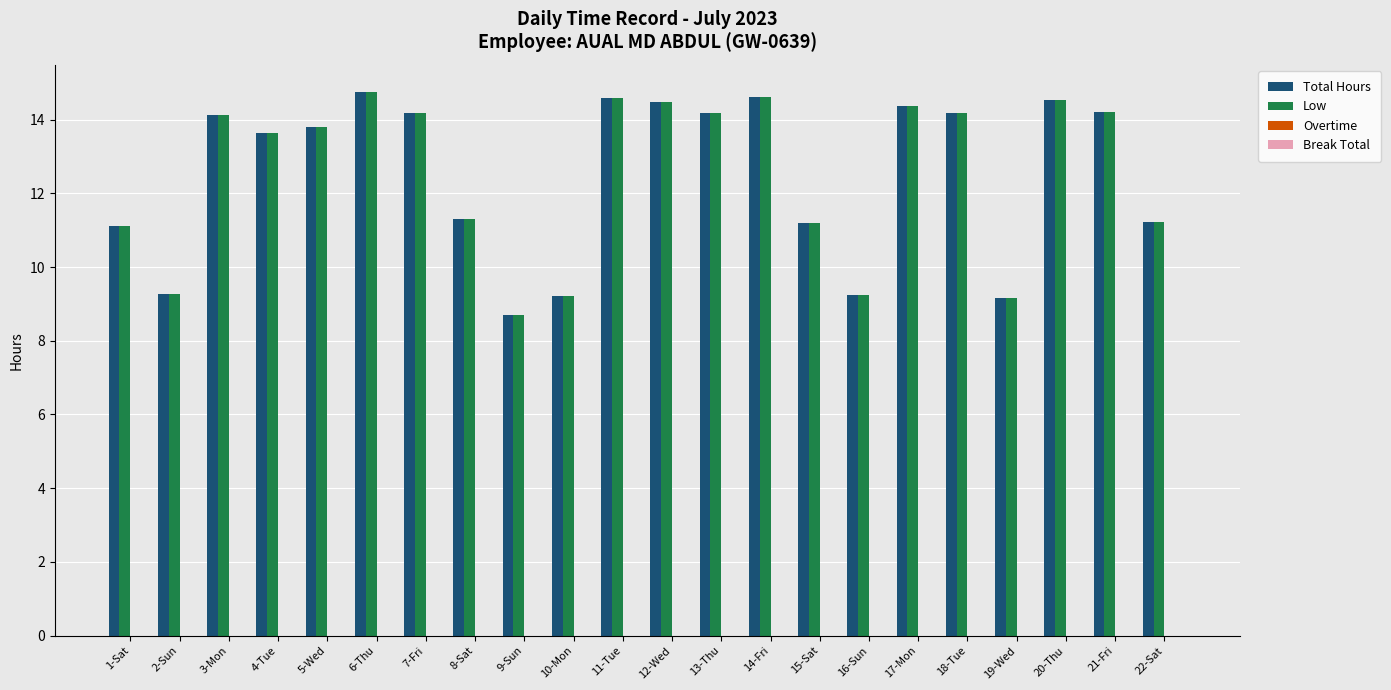

The Low series shows 4.9 at 19-Wed. True or false?

False